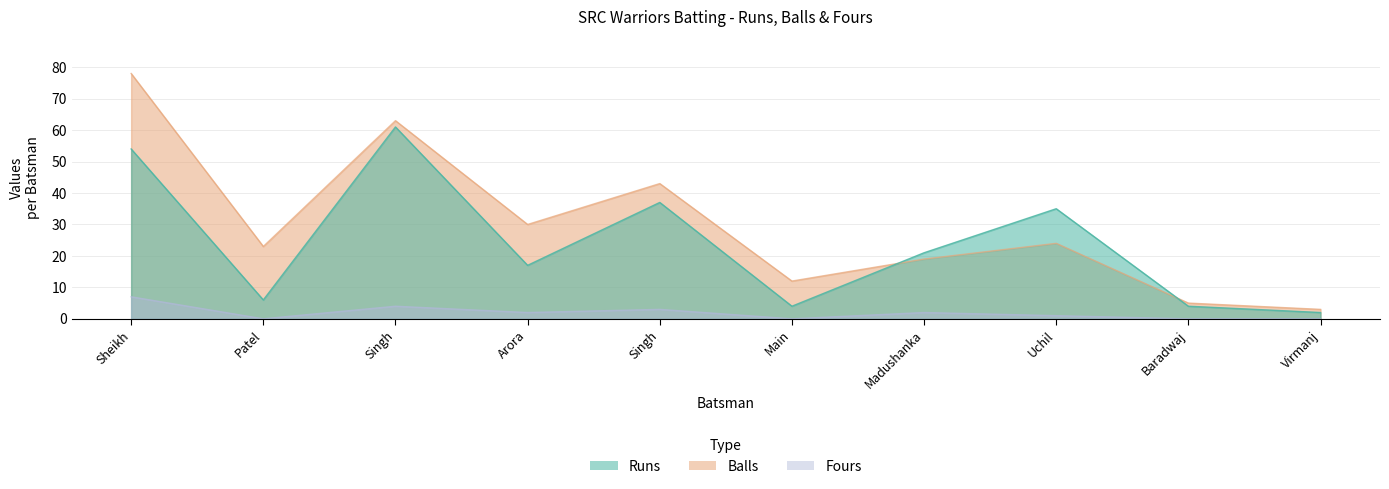

How many series are shown in this chart?

3